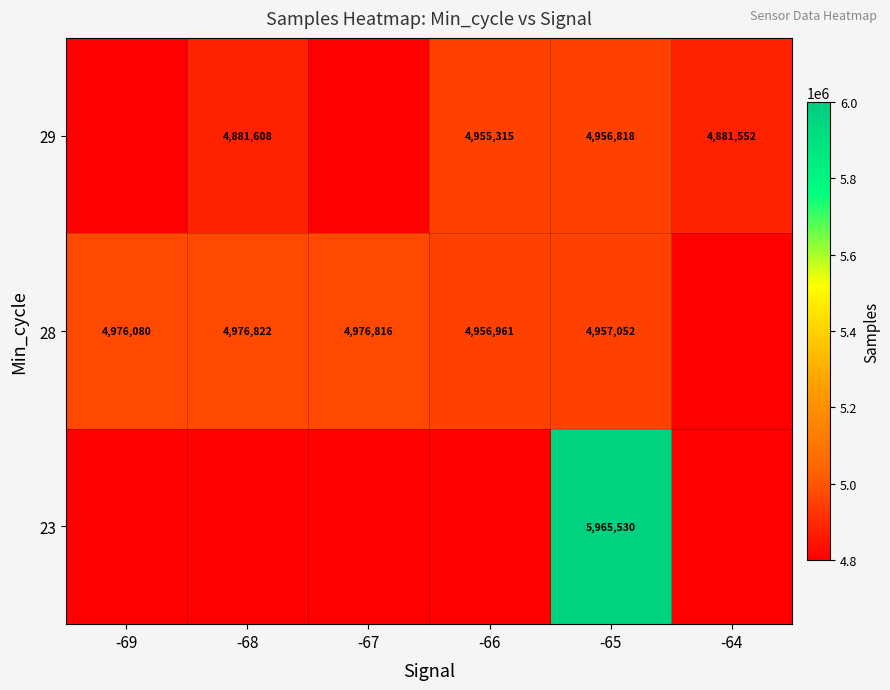

True or false: 29 has a value of 7466212 at -65.

False